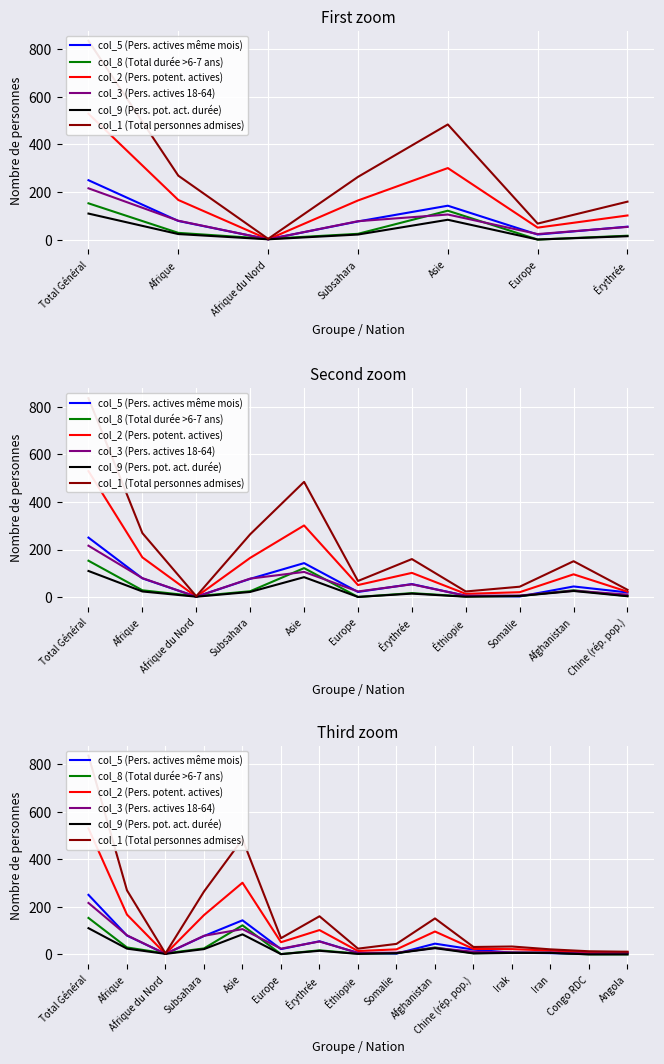

What is the difference between the highest and lowest values at Iran?

16